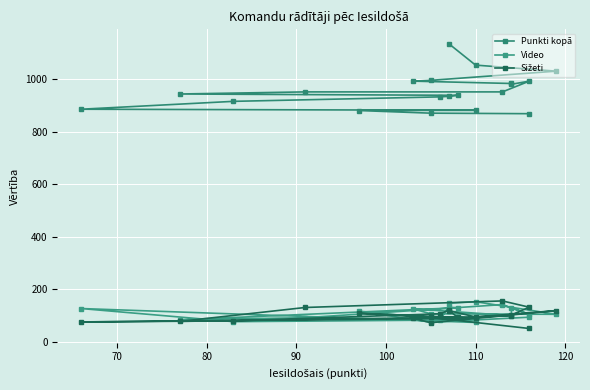

The value of Punkti kopā at 110 is 1214. True or false?

False